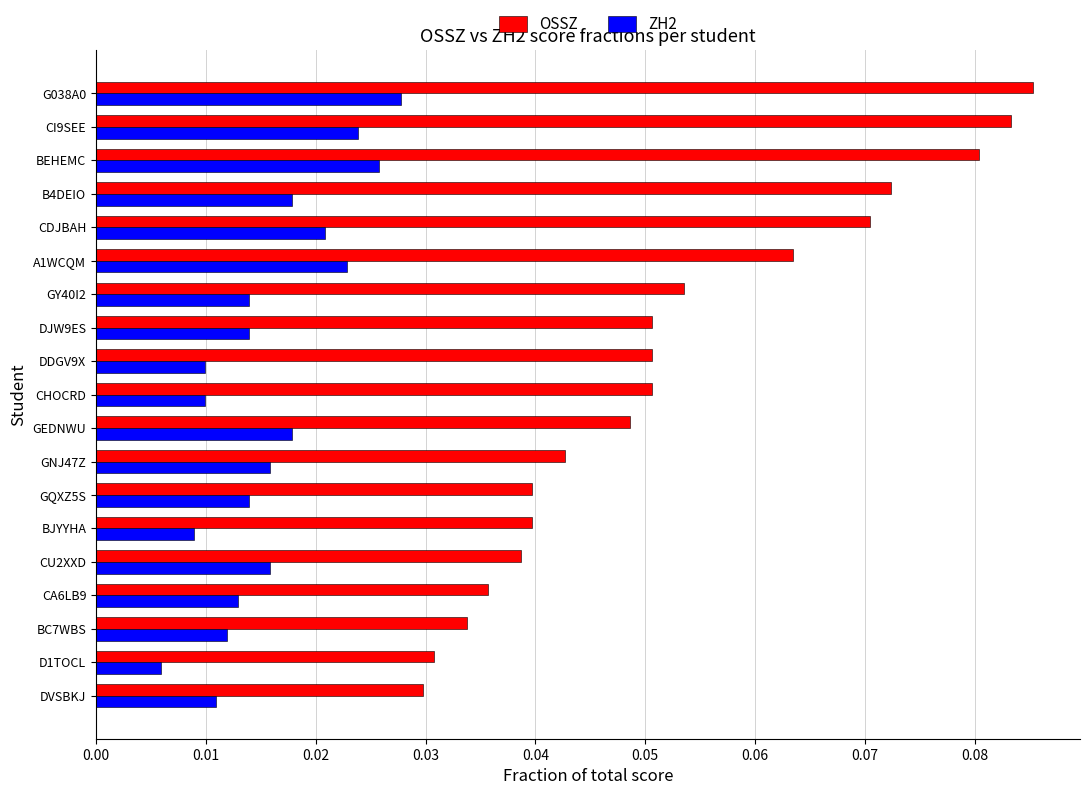

Which series has the largest range (max minus min)?

OSSZ